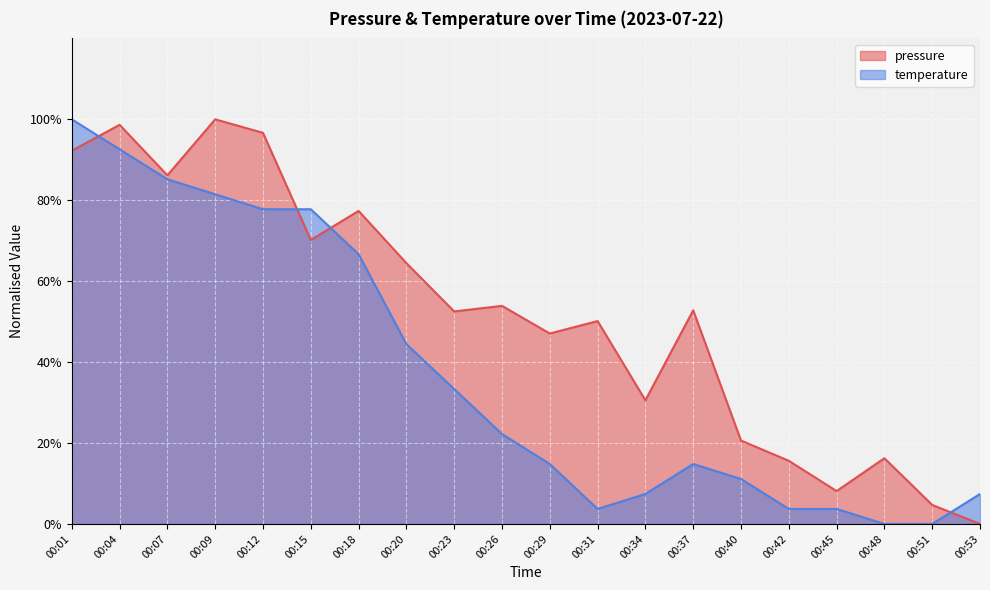

Reading right to left, extract all data points from this chart.

pressure: 0.0	4.7	16.2	8.1	15.6	20.6	52.8	30.6	50.1	47.1	53.9	52.5	64.5	77.4	70.2	96.7	100.0	86.2	98.6	92.2
temperature: 7.4	0.0	0.0	3.7	3.7	11.1	14.8	7.4	3.7	14.8	22.2	33.3	44.4	66.7	77.8	77.8	81.5	85.2	92.6	100.0